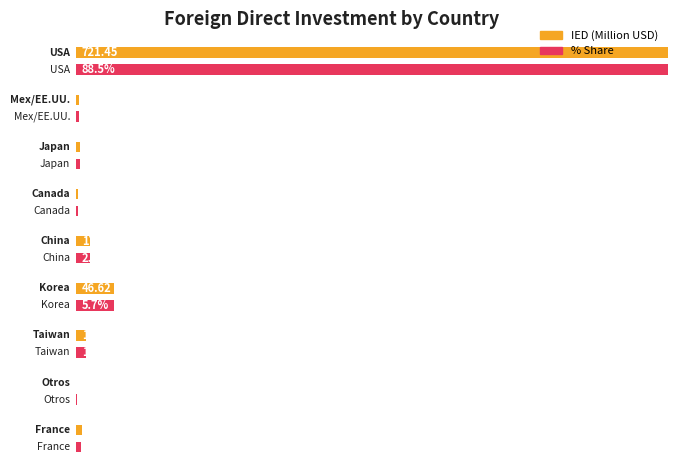

Which category has the lowest value in the % series?

Otros